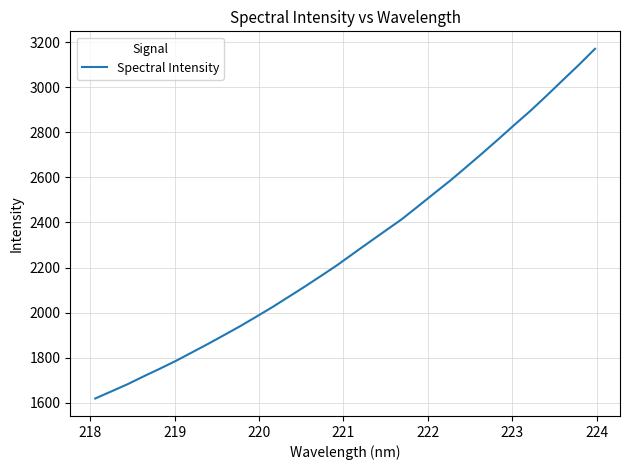

Does the chart have visible grid lines?

Yes